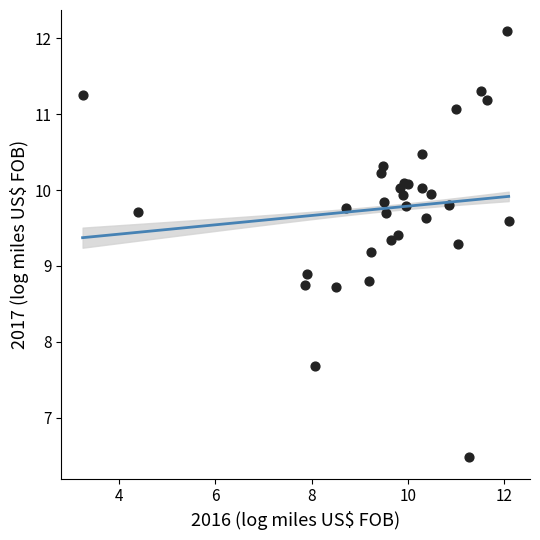

What Y value in the scatter plot is closest to 9?

8.9